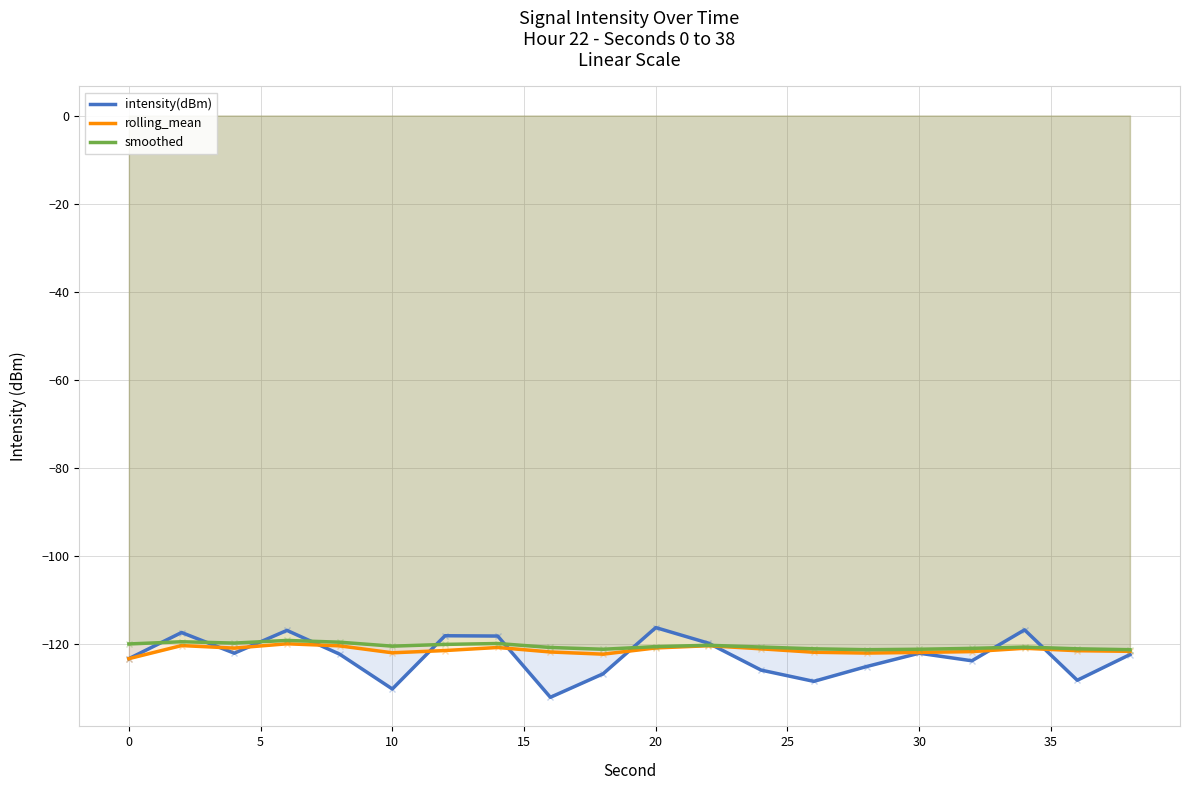

Which series has the widest spread of values?

intensity(dBm)